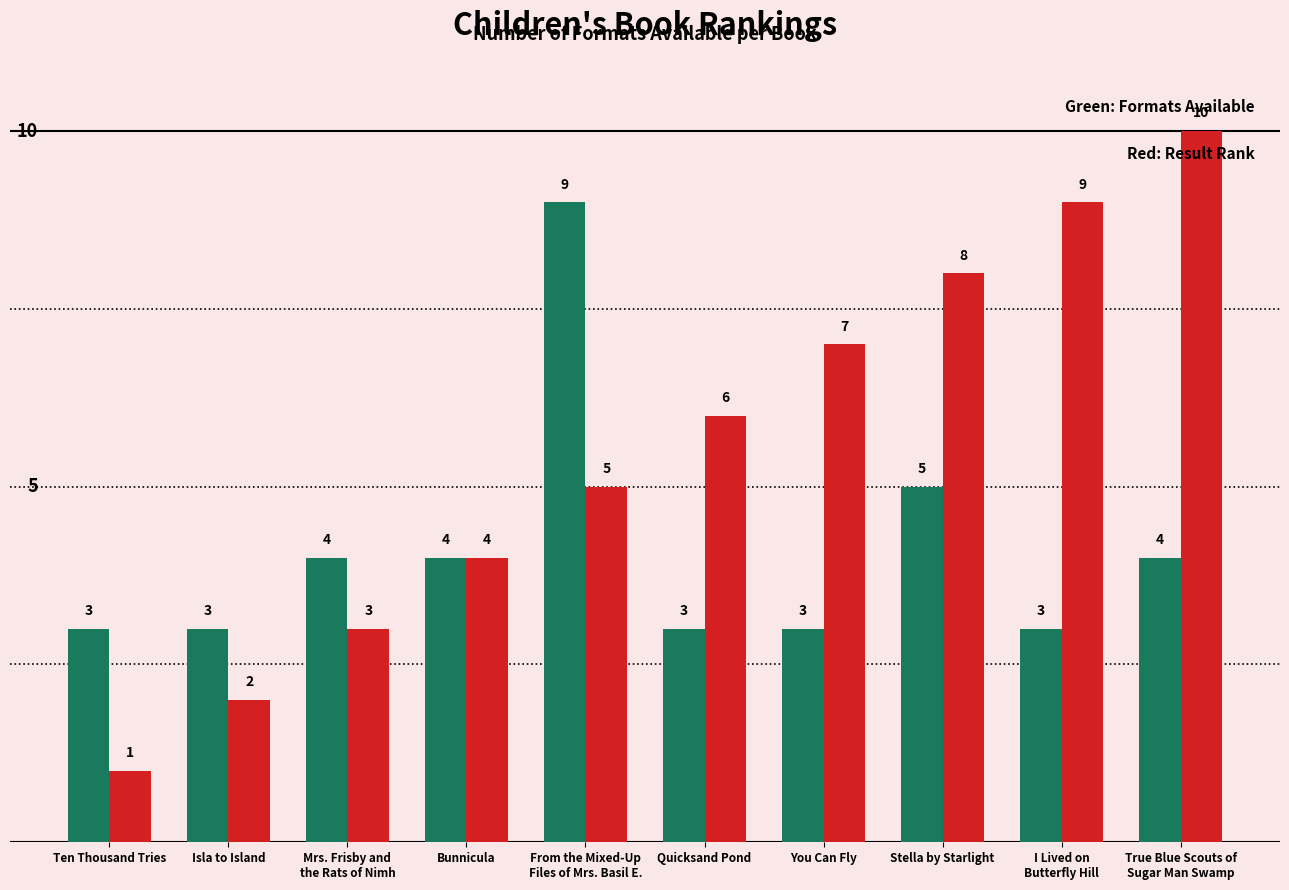

What is the greatest value displayed?

10